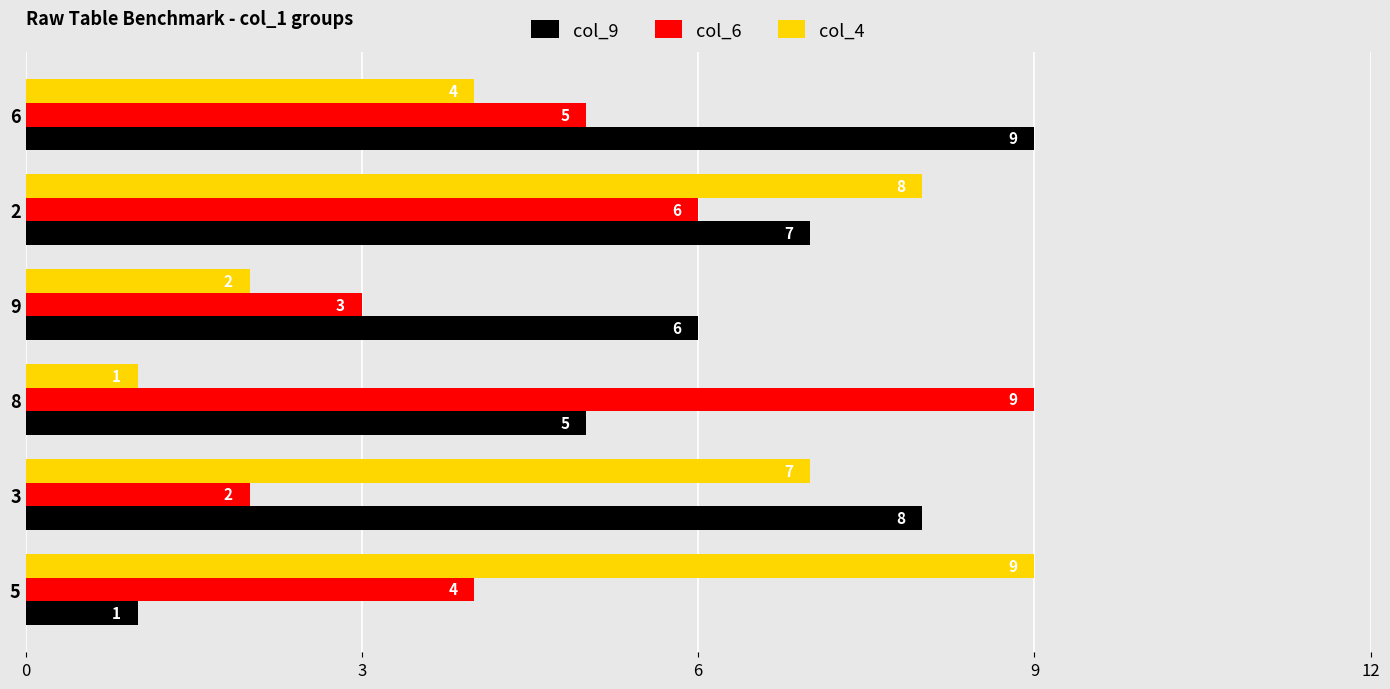

What is the difference between the col_9 values at 3 and 9?

2